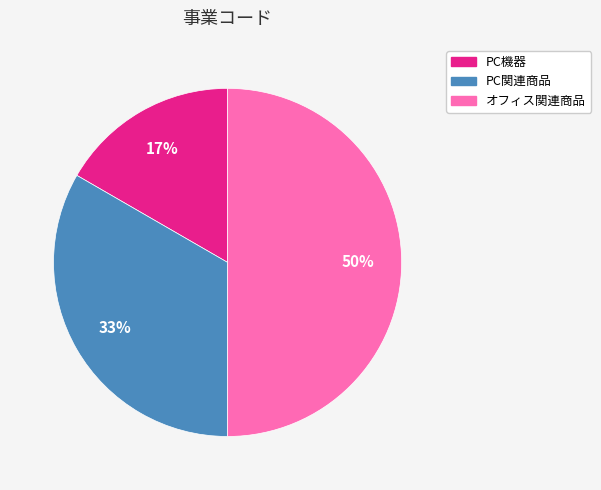

What is the ratio of the value at PC機器 to the value at オフィス関連商品?

0.3